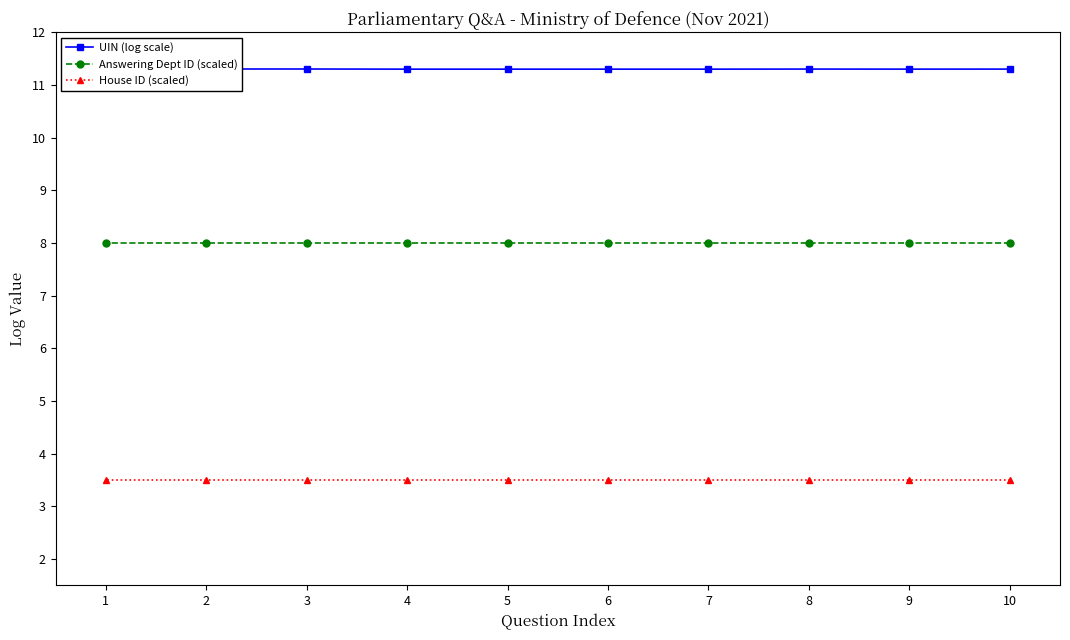

What is the maximum value shown in the chart?

11.3